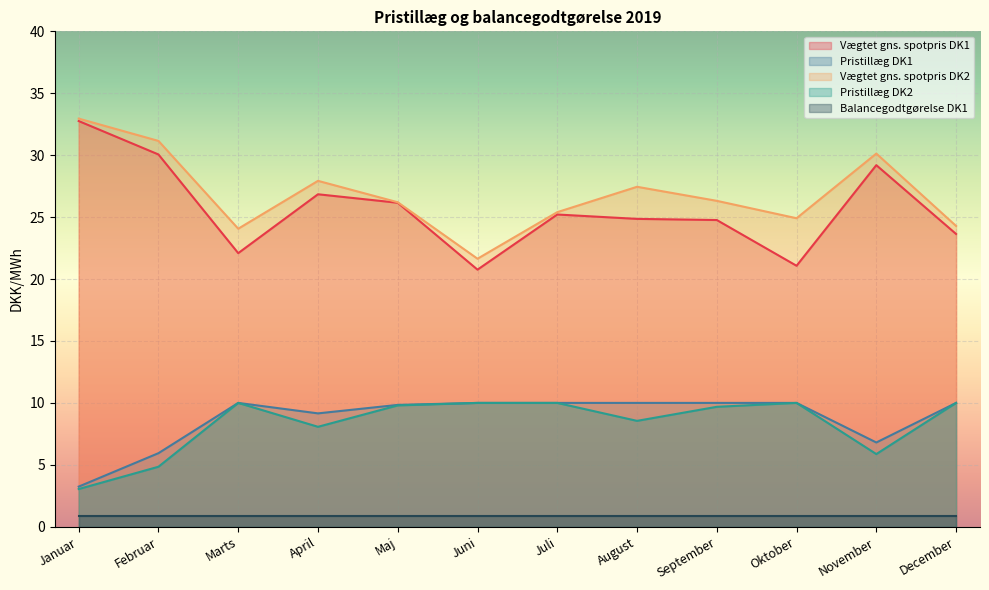

Does the chart display data point markers on the line(s)?

No